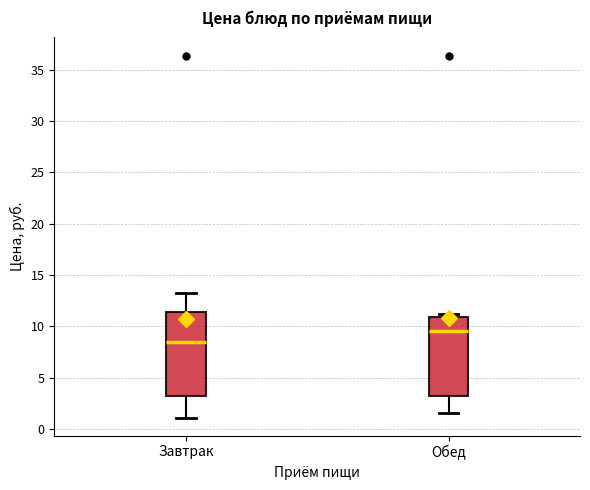

Reading left to right, transcribe this box plot: for each box, give where its median line is, the range the box spans, and where its two whiskers end, as read against the y-axis. The values are not printed on the chart, so give them approximately, as read against the axis.

Завтрак: median 8.5, box 3.0 to 11.5, whiskers 1.0 to 13.0
Обед: median 9.5, box 3.0 to 11.0, whiskers 1.5 to 11.0 (just above the box's upper edge)